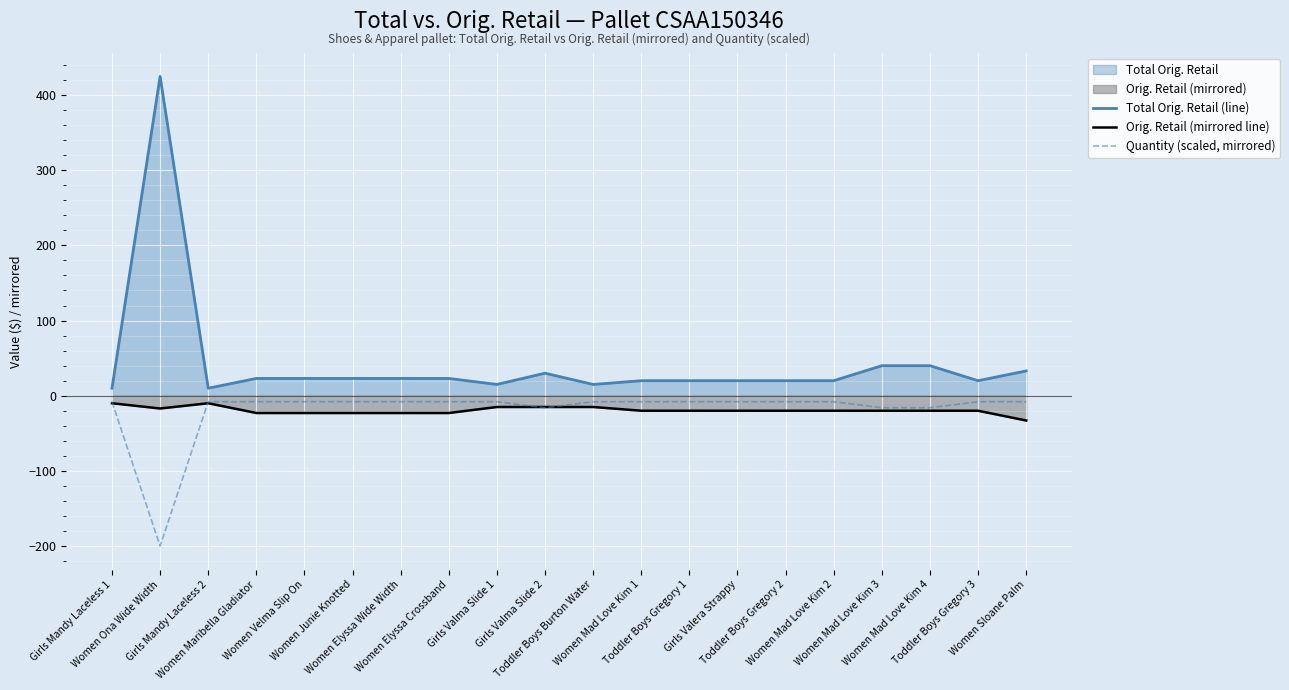

Which series changed the most between Women Junie Knotted and Girls Valma Slide 1?

Total Orig. Retail (line)